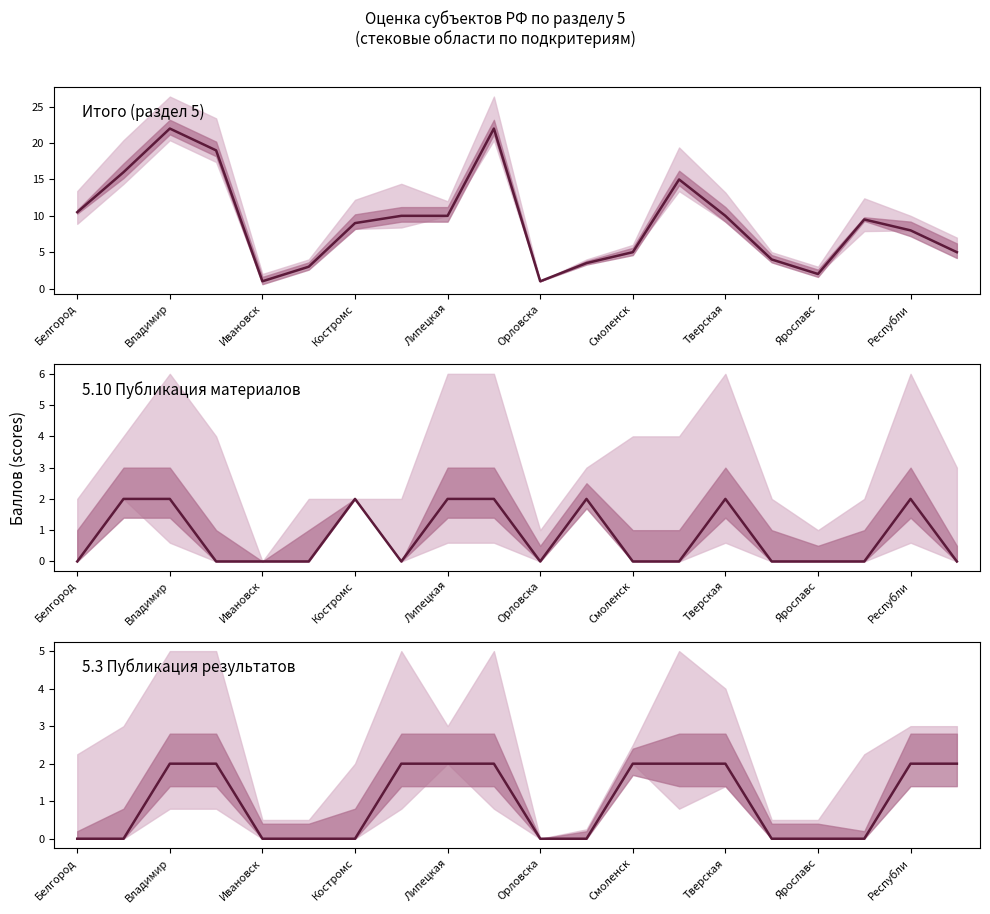

What is the difference between the maximum and minimum values in the 5.3 Публикация результатов series?

2.0